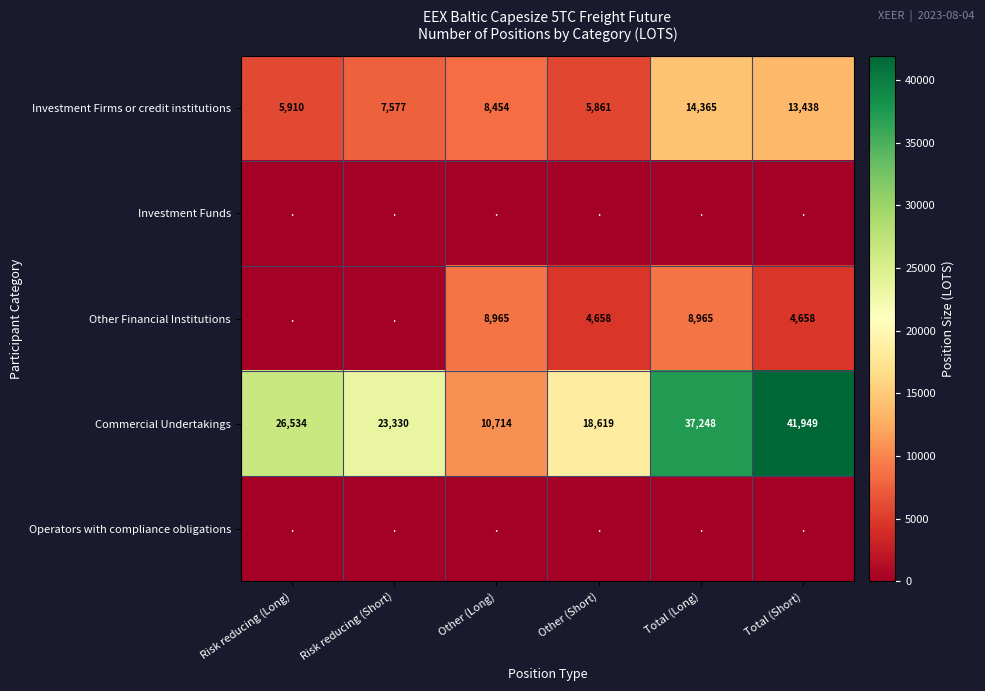

Read the Commercial Undertakings value at Total (Long), to the nearest 50.

37250